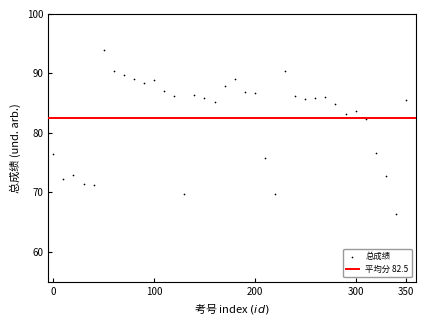

What is the range of X values (max minus min)?

350.0